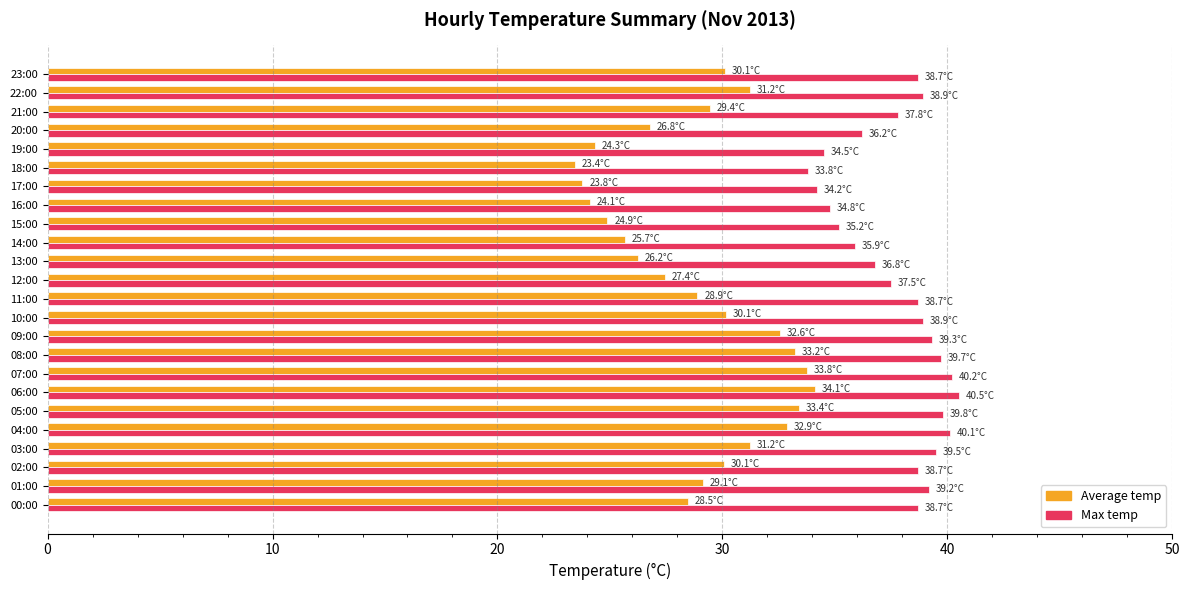

What are all the series names shown in the legend?

Average temp, Max temp